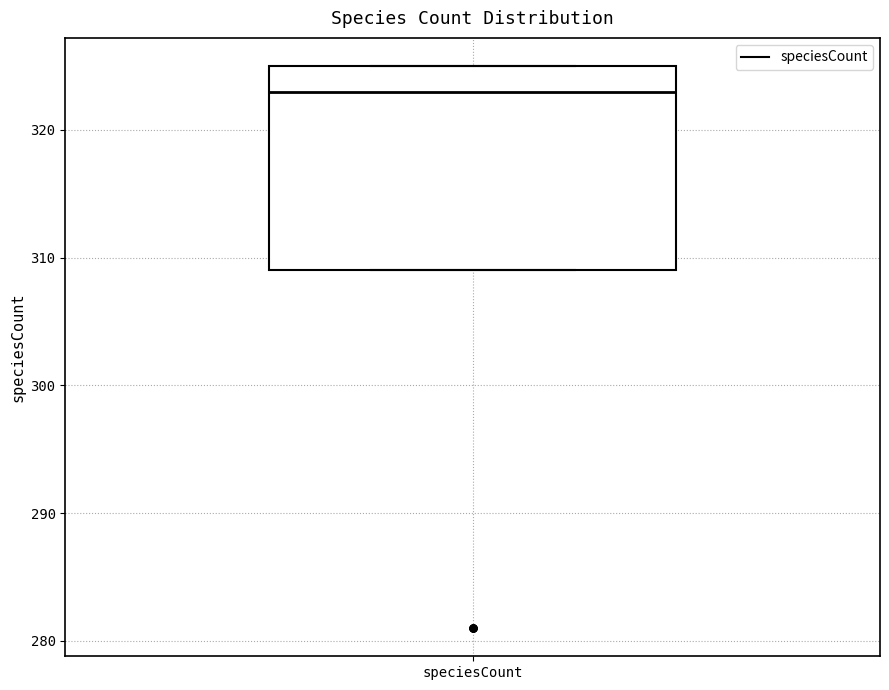

Transcribe this box plot: give where the median line is, the range the box spans, and where the two whiskers end, as read against the y-axis. The values are not printed on the chart, so give them approximately, as read against the axis.

median 323, box 309 to 325, whiskers 309 to 325